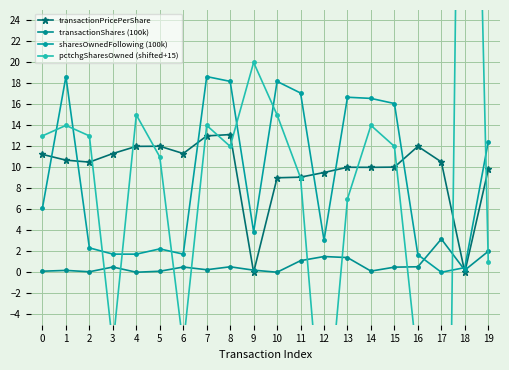

What are all the series names shown in the legend?

transactionPricePerShare, transactionShares (100k), sharesOwnedFollowing (100k), pctchgSharesOwned (shifted+15)